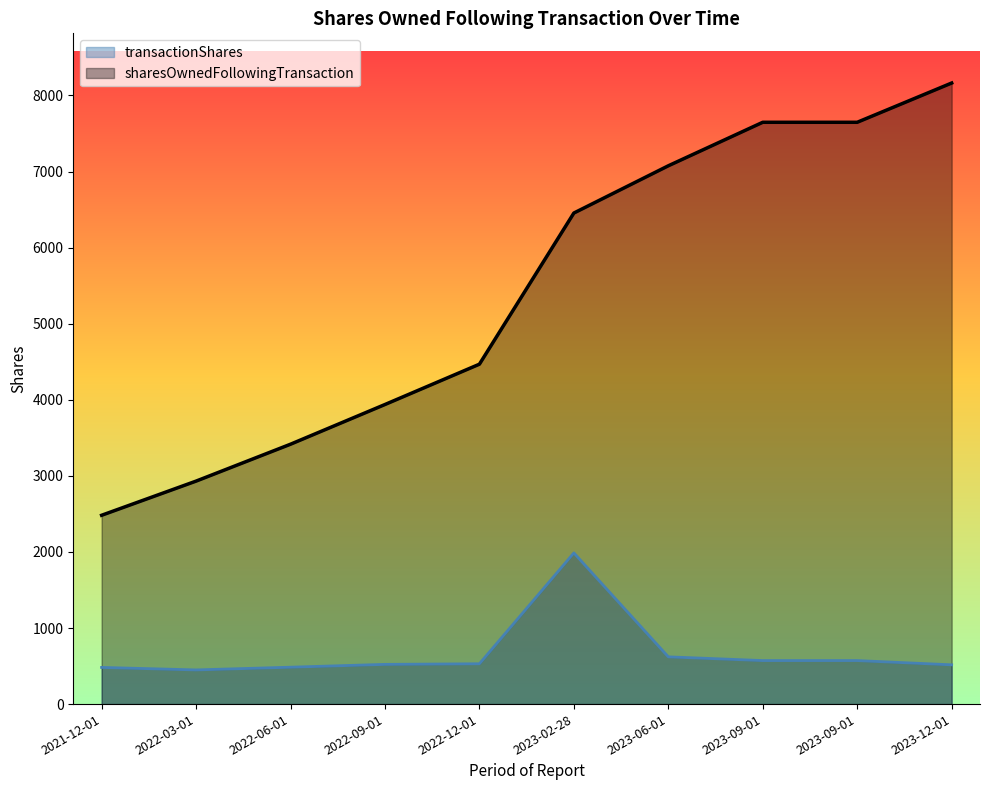

Reading right to left, list all the values displayed in this chart.

transactionShares: 516	572	572	621	1987	530	522	485	449	482
sharesOwnedFollowingTransaction: 8164	7648	7648	7076	6455	4468	3938	3416	2931	2482